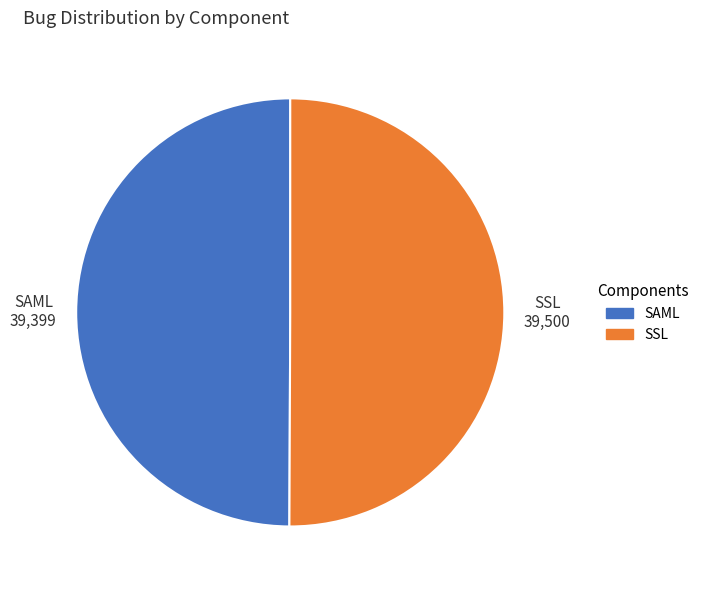

The SAML slice represents 50% of the pie. True or false?

True